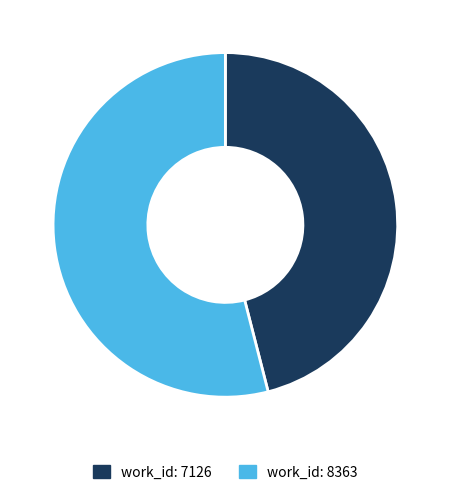

Does any single category account for the majority?

Yes